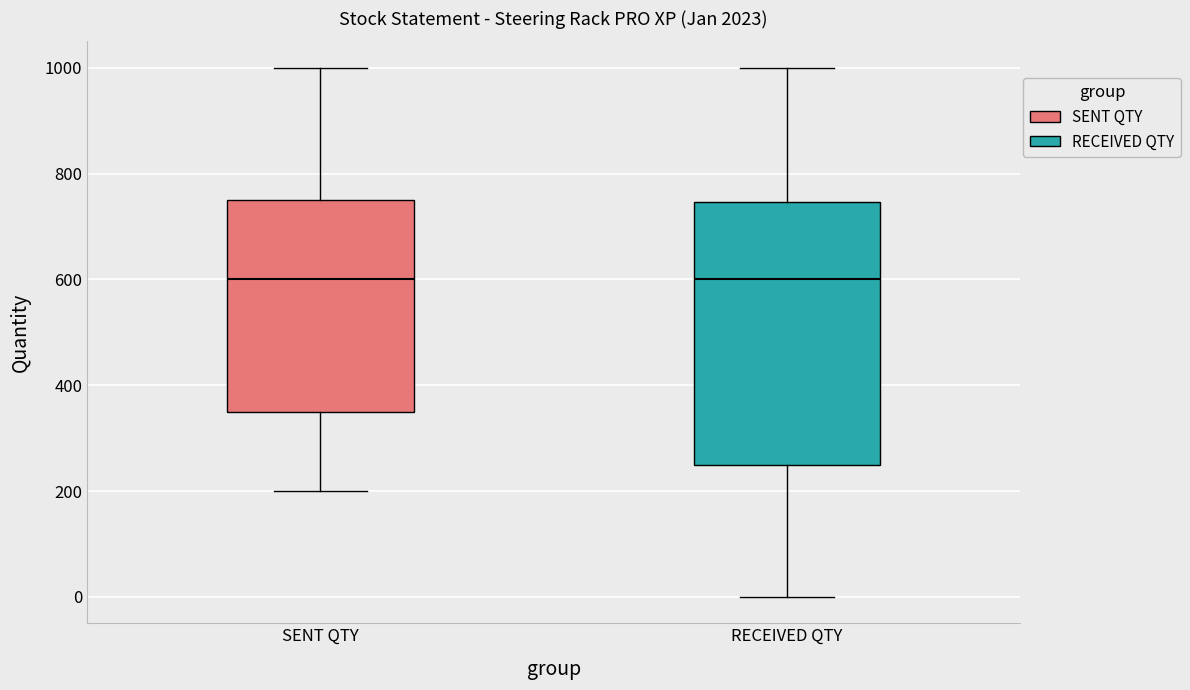

Reading left to right, read every box against the y-axis: the position of its median line, the range the box covers, and the ends of its whiskers. The values are not printed on the chart, so give them approximately, as read against the axis.

SENT QTY: median 600, box 360 to 760, whiskers 200 to 1000
RECEIVED QTY: median 600, box 260 to 740, whiskers 0 to 1000